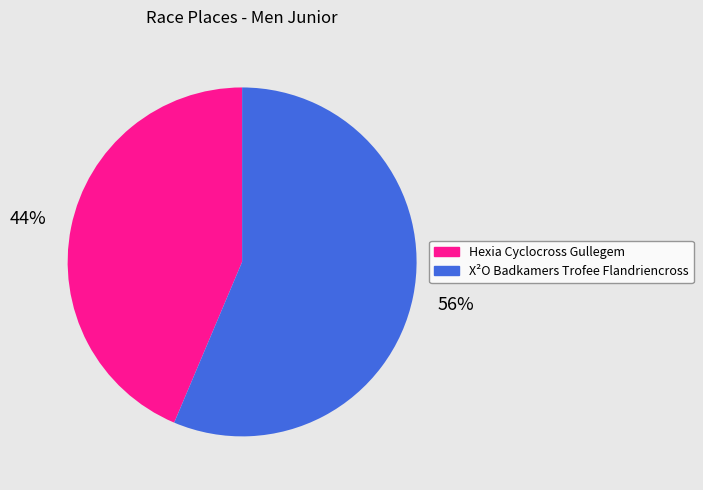

Rank the categories by value from lowest to highest.

Hexia Cyclocross Gullegem, X²O Badkamers Trofee Flandriencross